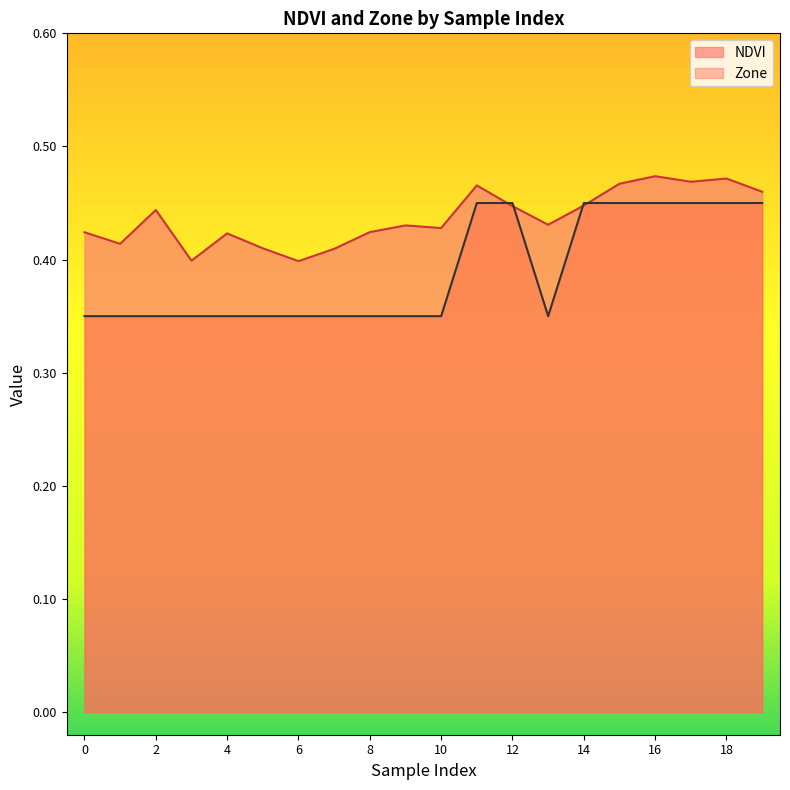

Reading left to right, transcribe all the data shown in this chart.

NDVI: 0=0.4	1=0.4	2=0.4	3=0.4	4=0.4	5=0.4	6=0.4	7=0.4	8=0.4	9=0.4	10=0.4	11=0.5	12=0.4	13=0.4	14=0.4	15=0.5	16=0.5	17=0.5	18=0.5	19=0.5
Zone: 0=0.3	1=0.3	2=0.3	3=0.3	4=0.3	5=0.3	6=0.3	7=0.3	8=0.3	9=0.3	10=0.3	11=0.4	12=0.4	13=0.3	14=0.4	15=0.4	16=0.4	17=0.4	18=0.4	19=0.4